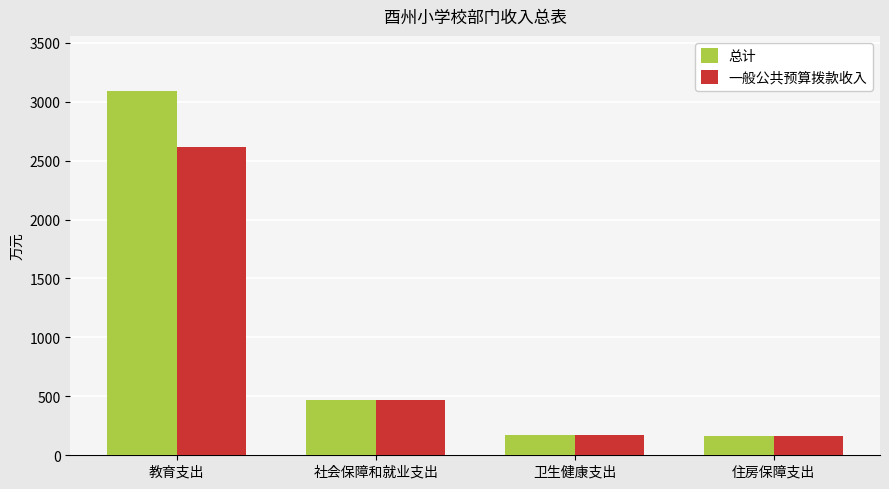

Rank the series by their average value, from lowest to highest.

一般公共预算拨款收入, 总计